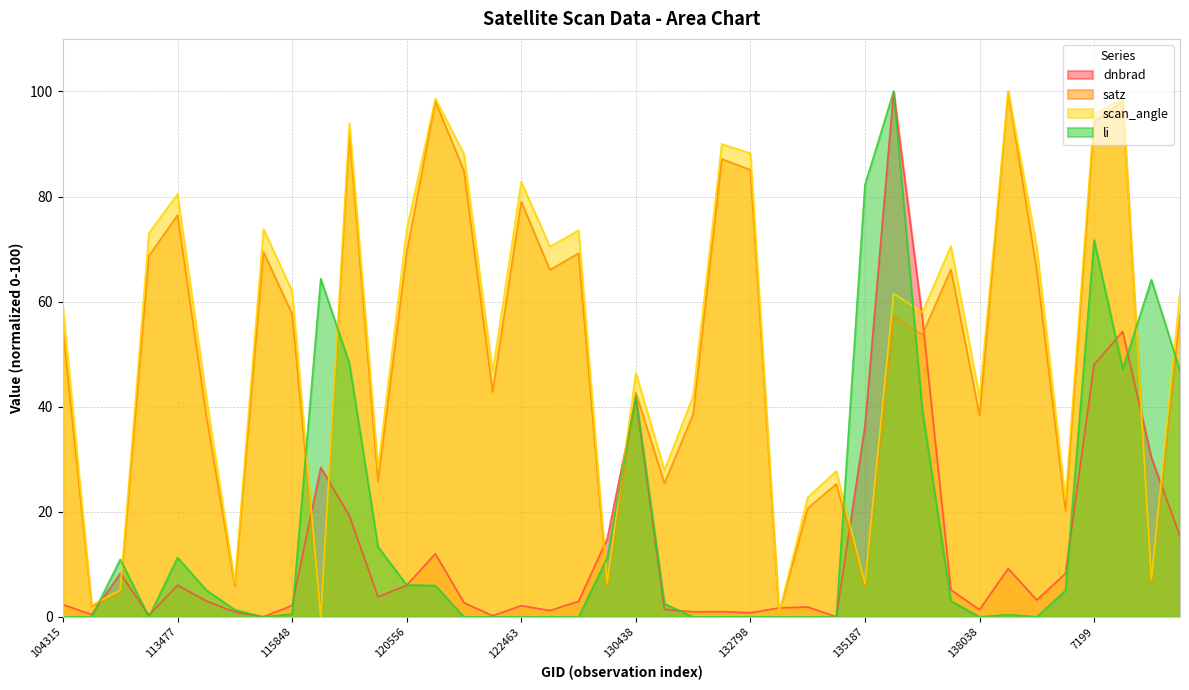

What is the average value of the dnbrad series?

13.4